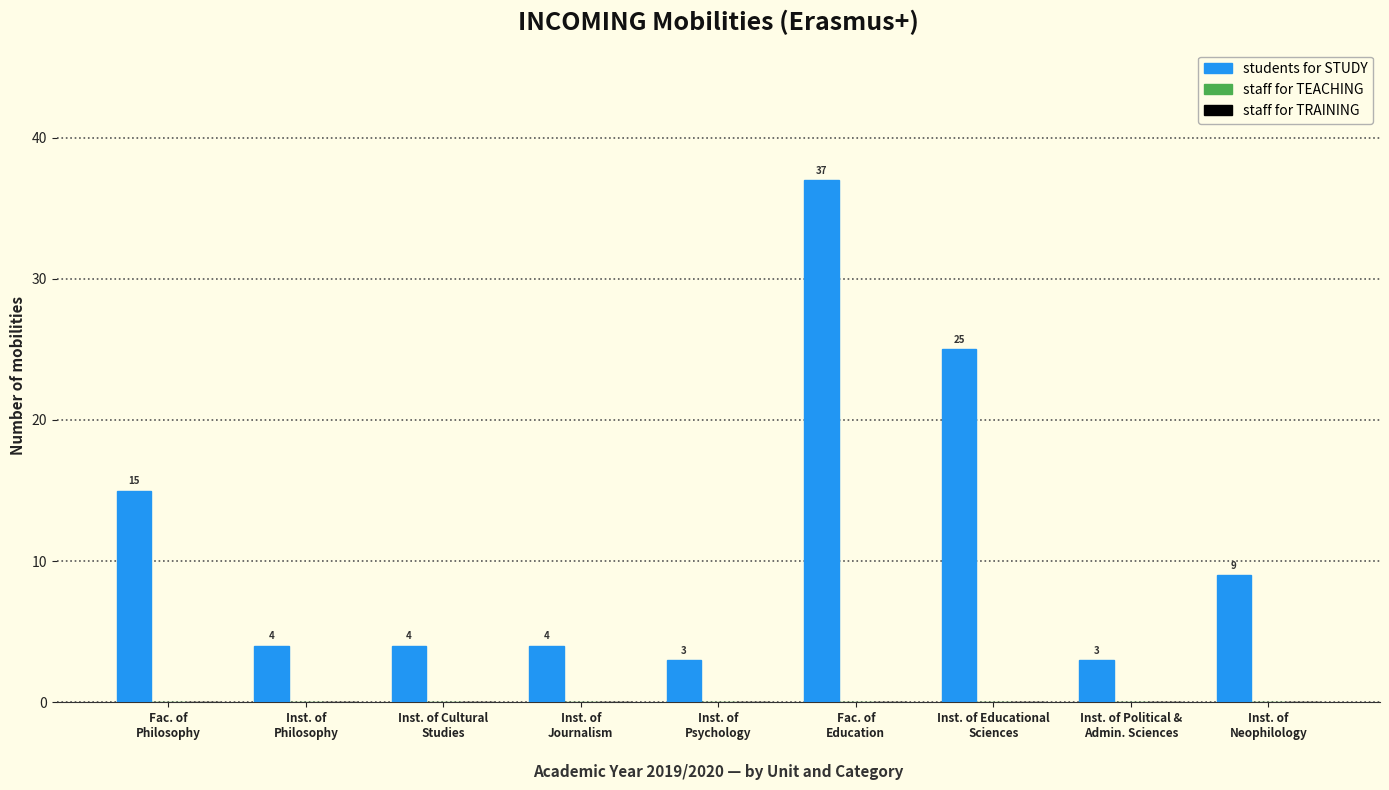

Reading right to left, what are all the values shown in this chart?

9	3	25	37	3	4	4	4	15